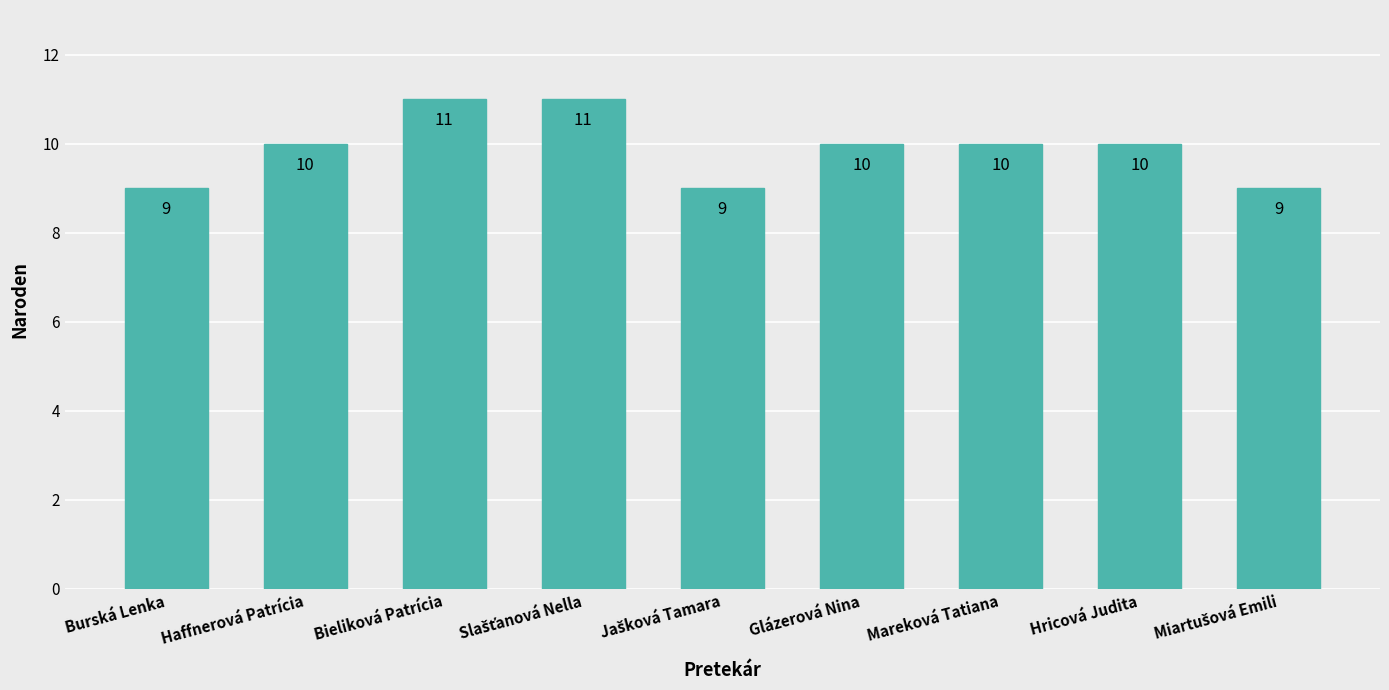

What is the average value?

10